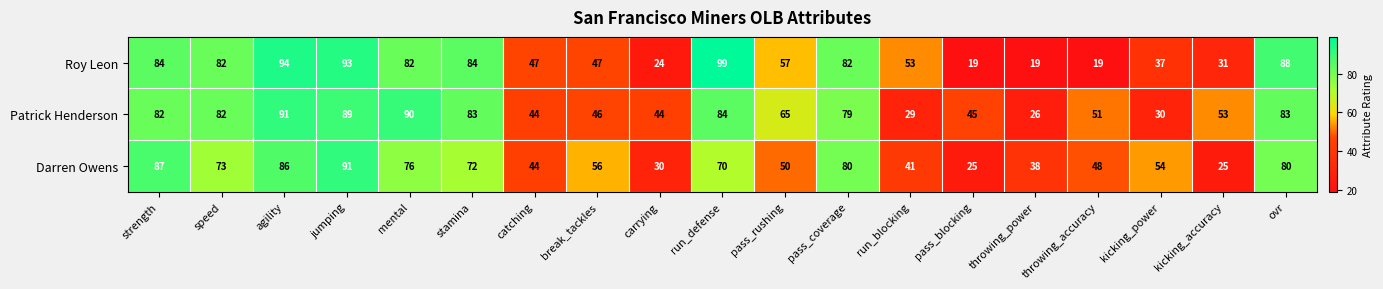

Count the number of categories in the chart.

19